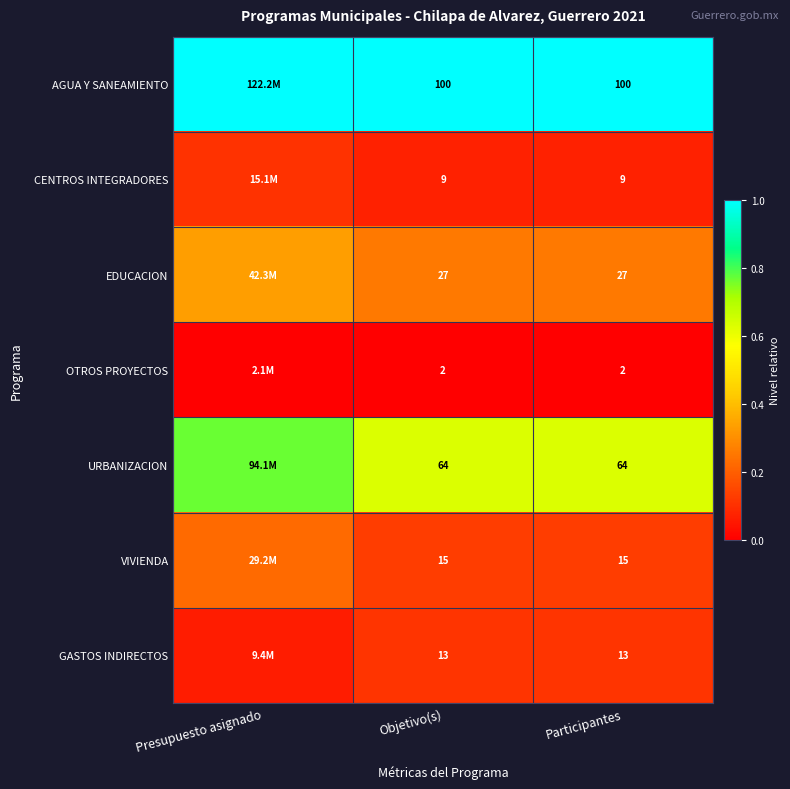

At which category is the sum across all series the highest?

Presupuesto asignado